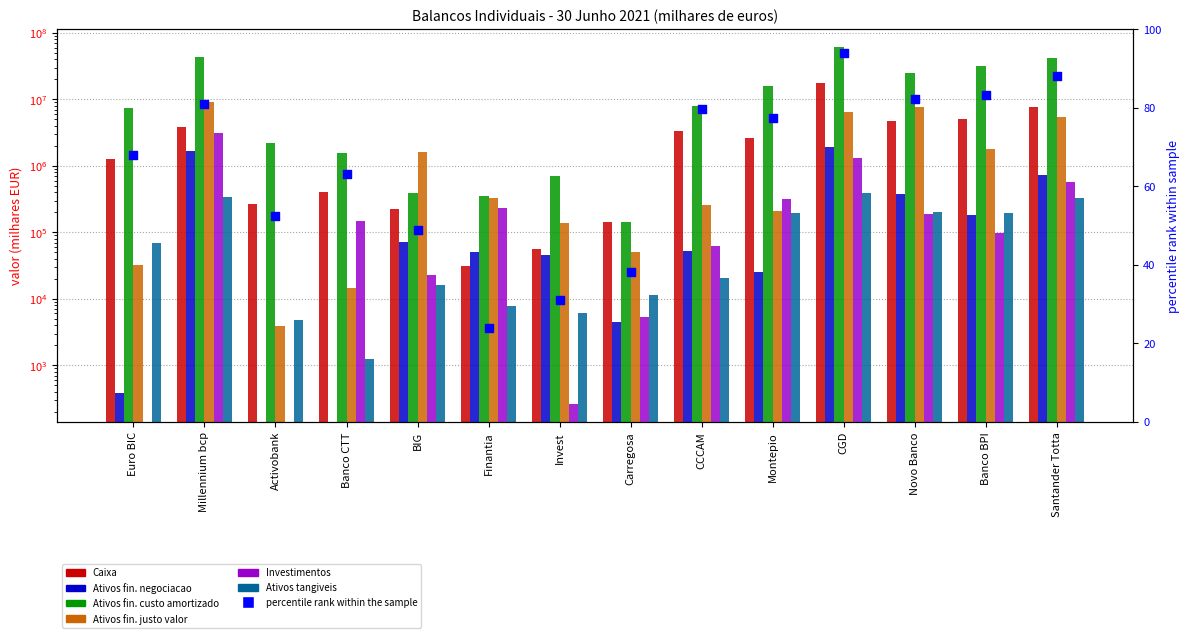

What is the total value across all series at Santander Totta?

56382414